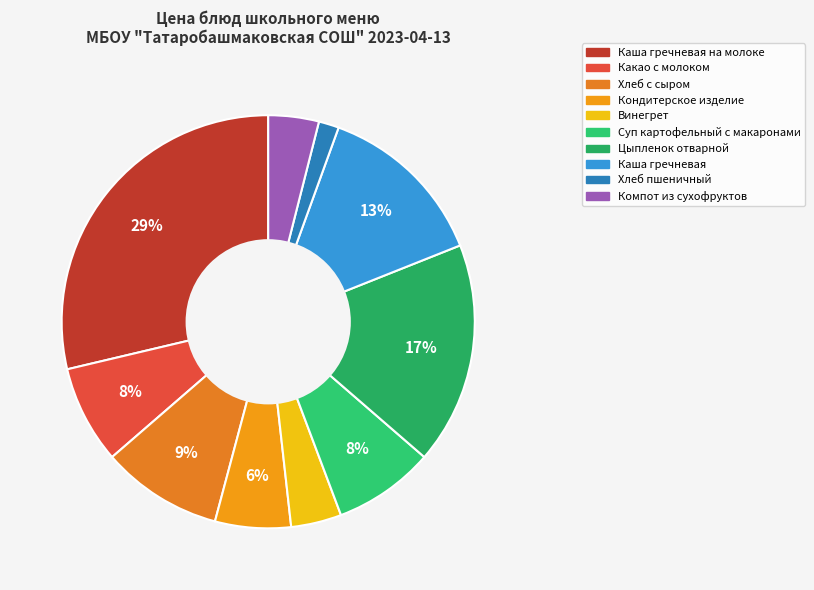

How many slices are in this pie chart?

10